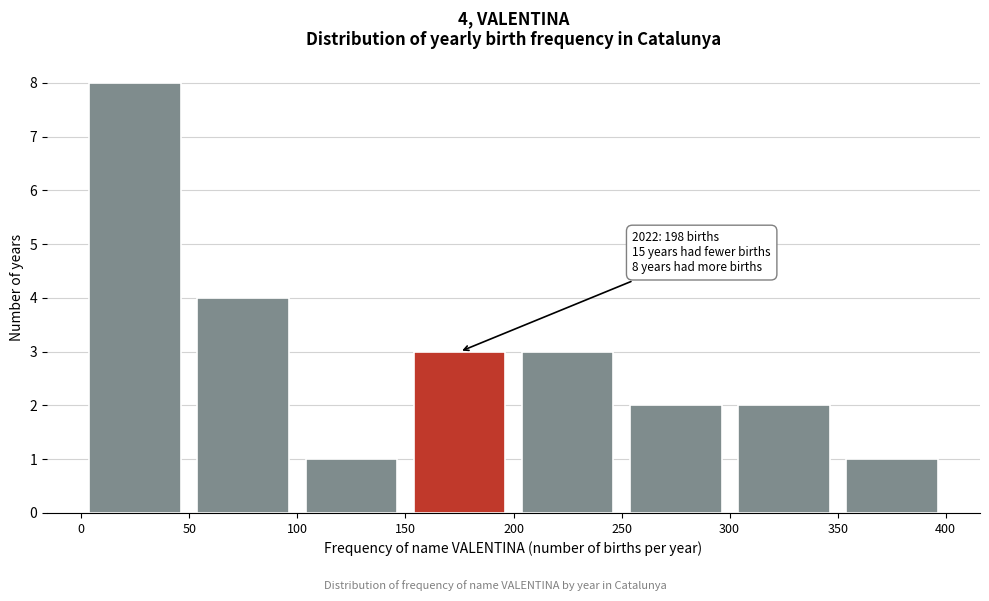

Which range on the x-axis has the tallest bar?

0 to 50